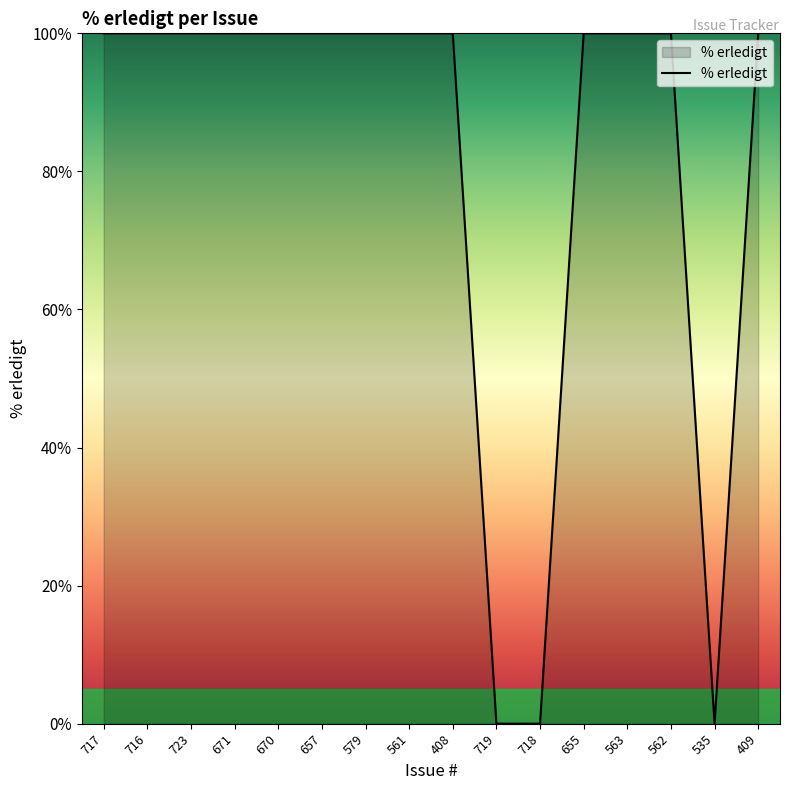

Does the chart have visible grid lines?

No